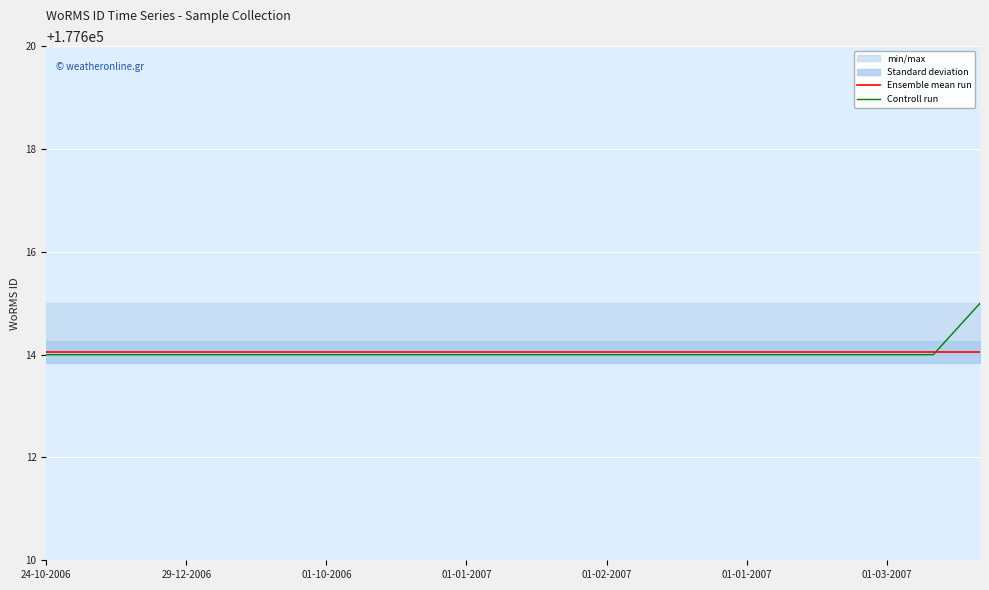

What is the approximate value of Ensemble mean run at 01-02-2007?

177614.0